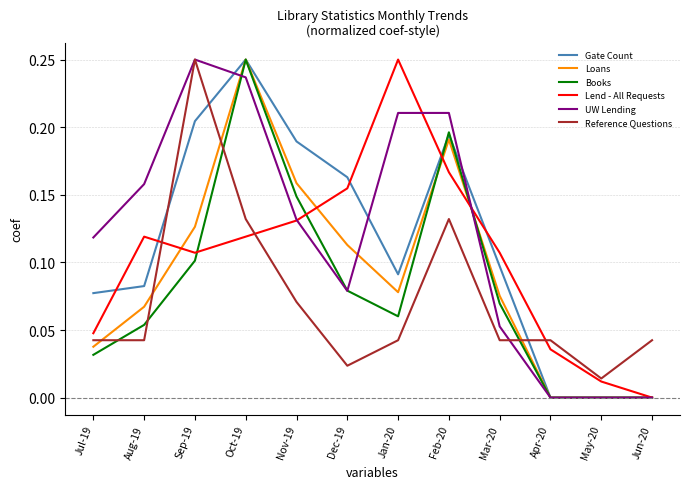

Is it true that Loans equals 0.1 at Jun-20?

False